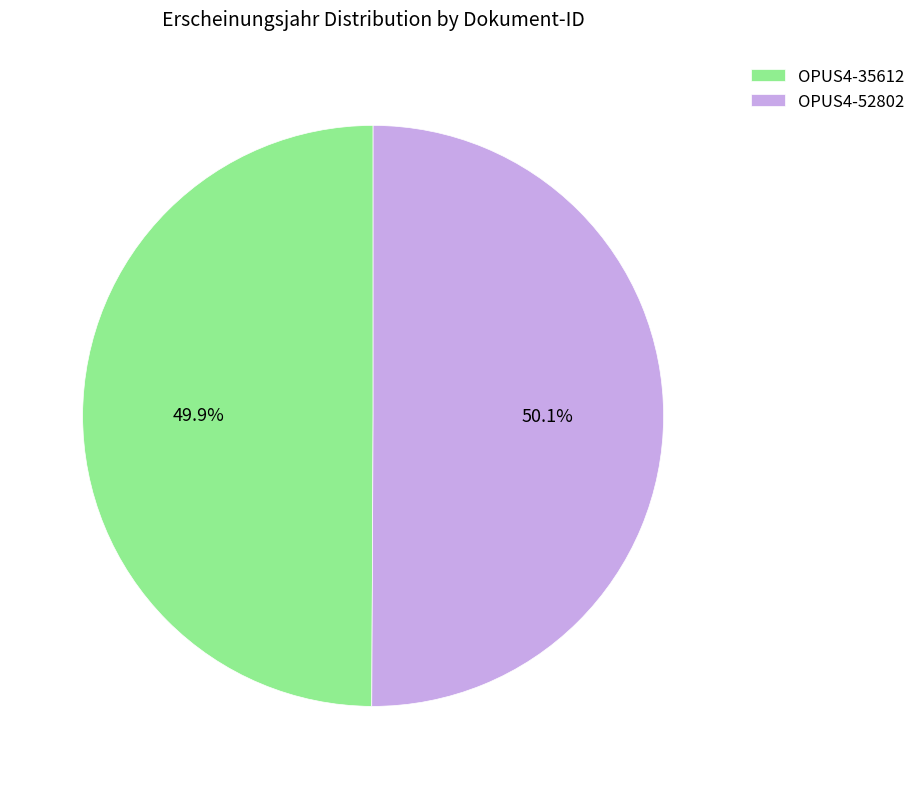

What percentage is the OPUS4-35612 slice, to the nearest percent?

50%